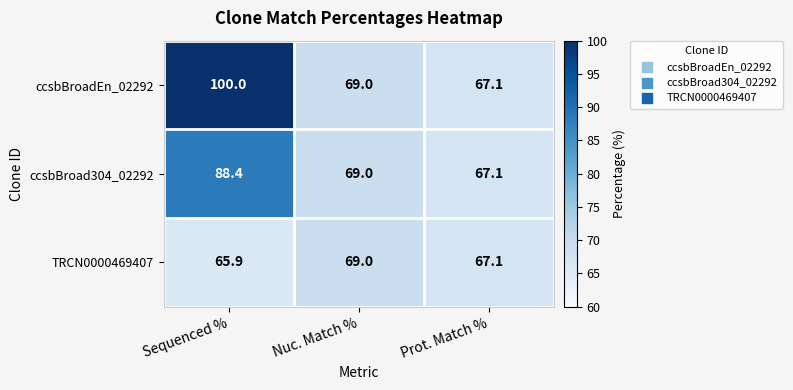

What is the difference between the ccsbBroadEn_02292 values at Prot. Match % and Sequenced %?

32.9